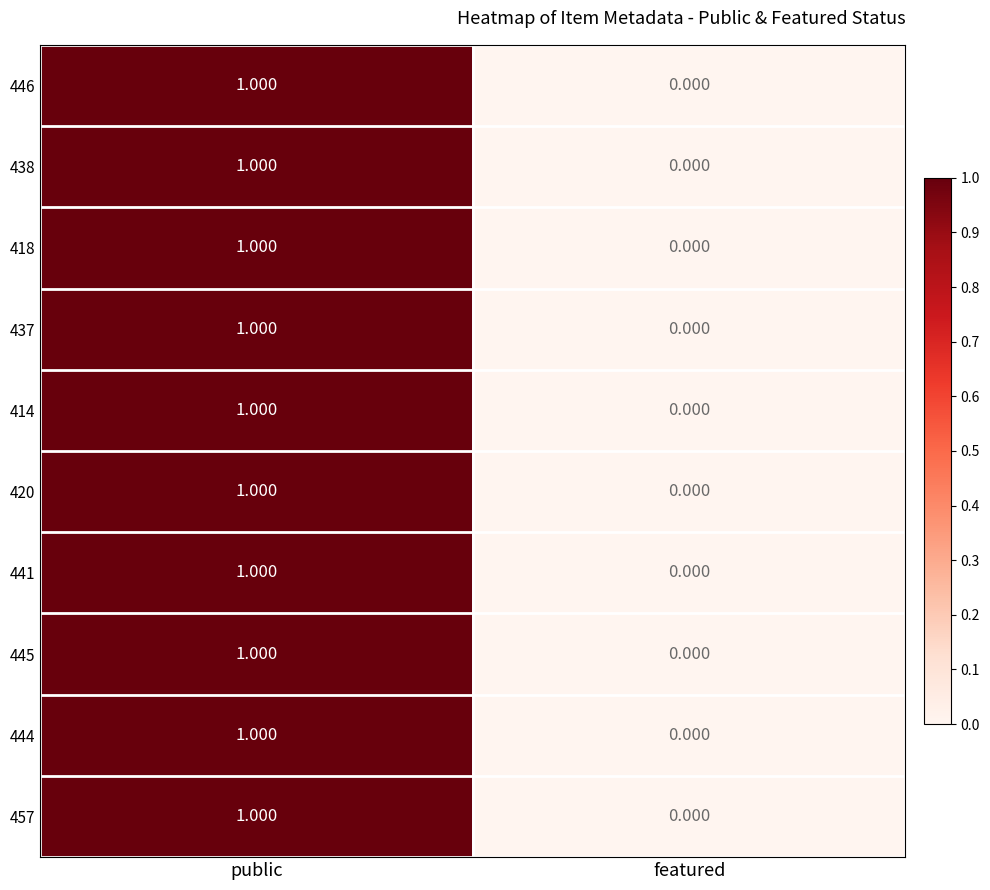

Where is 418 nearest to the value 0?

featured